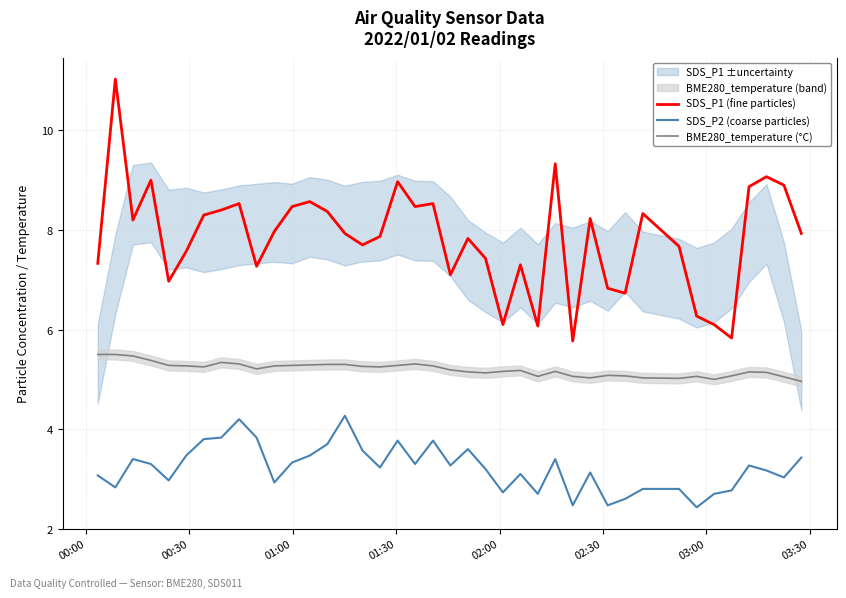

What is the average value of the SDS_P1 (fine particles) series?

7.8